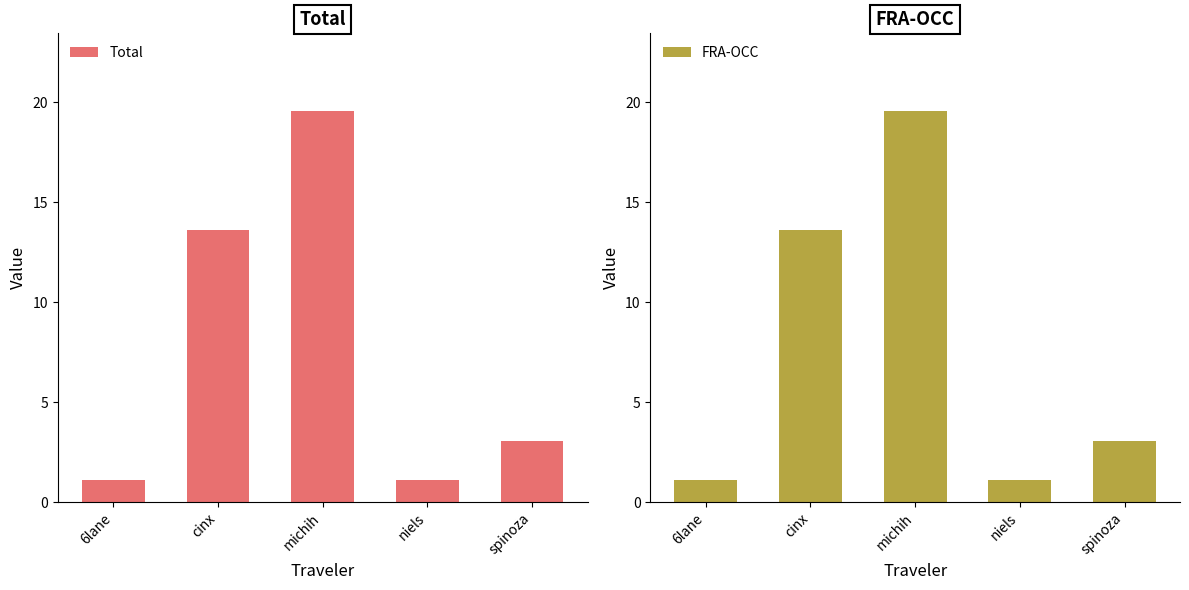

What is the minimum value for Total?

1.1